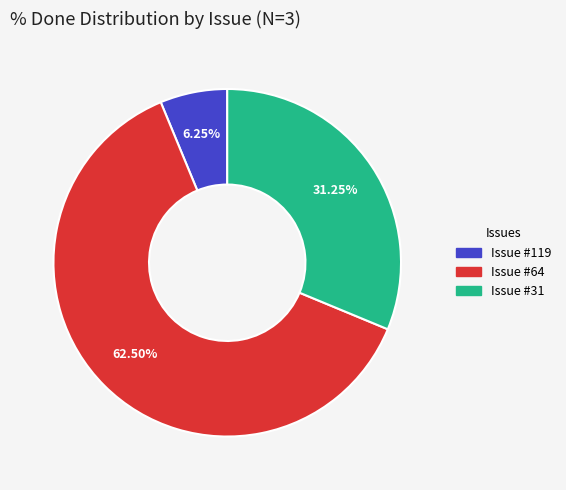

Is there any slice that represents more than half of the pie?

Yes